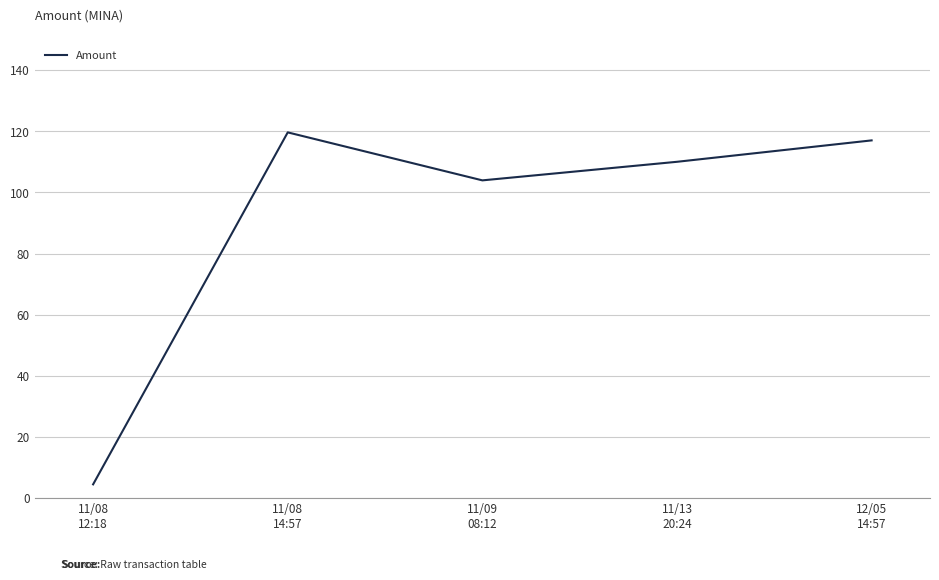

Rank the categories by value from highest to lowest.

11/08
14:57, 12/05
14:57, 11/13
20:24, 11/09
08:12, 11/08
12:18